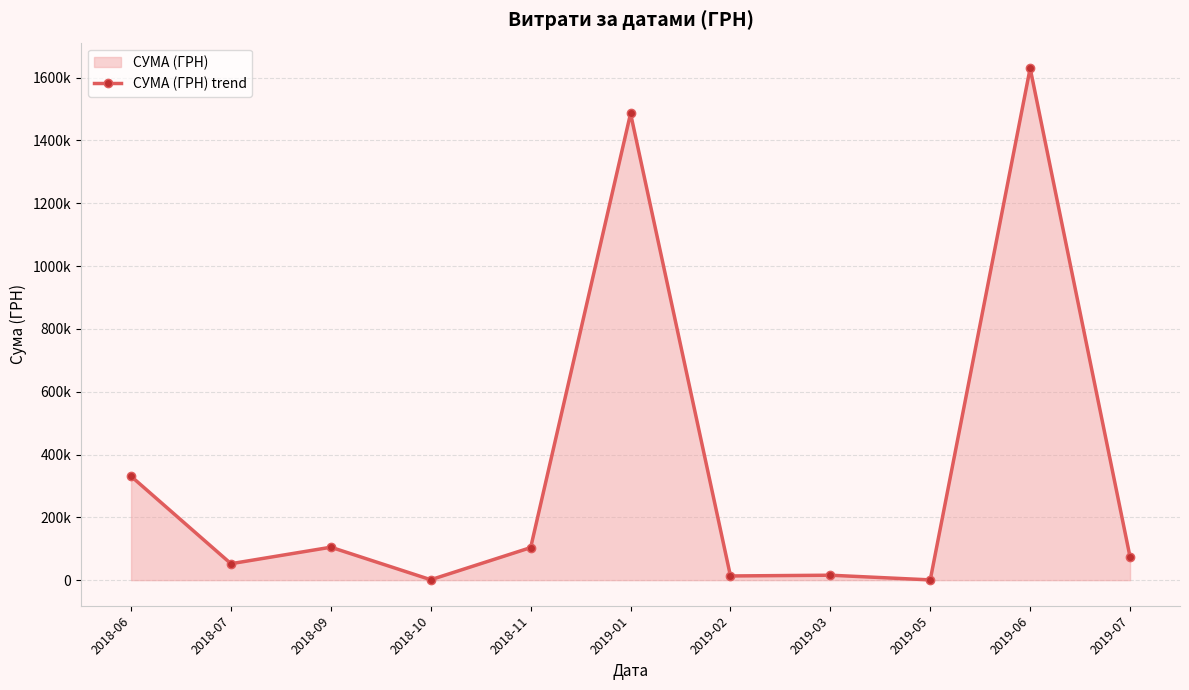

How many data points does each series have?

11